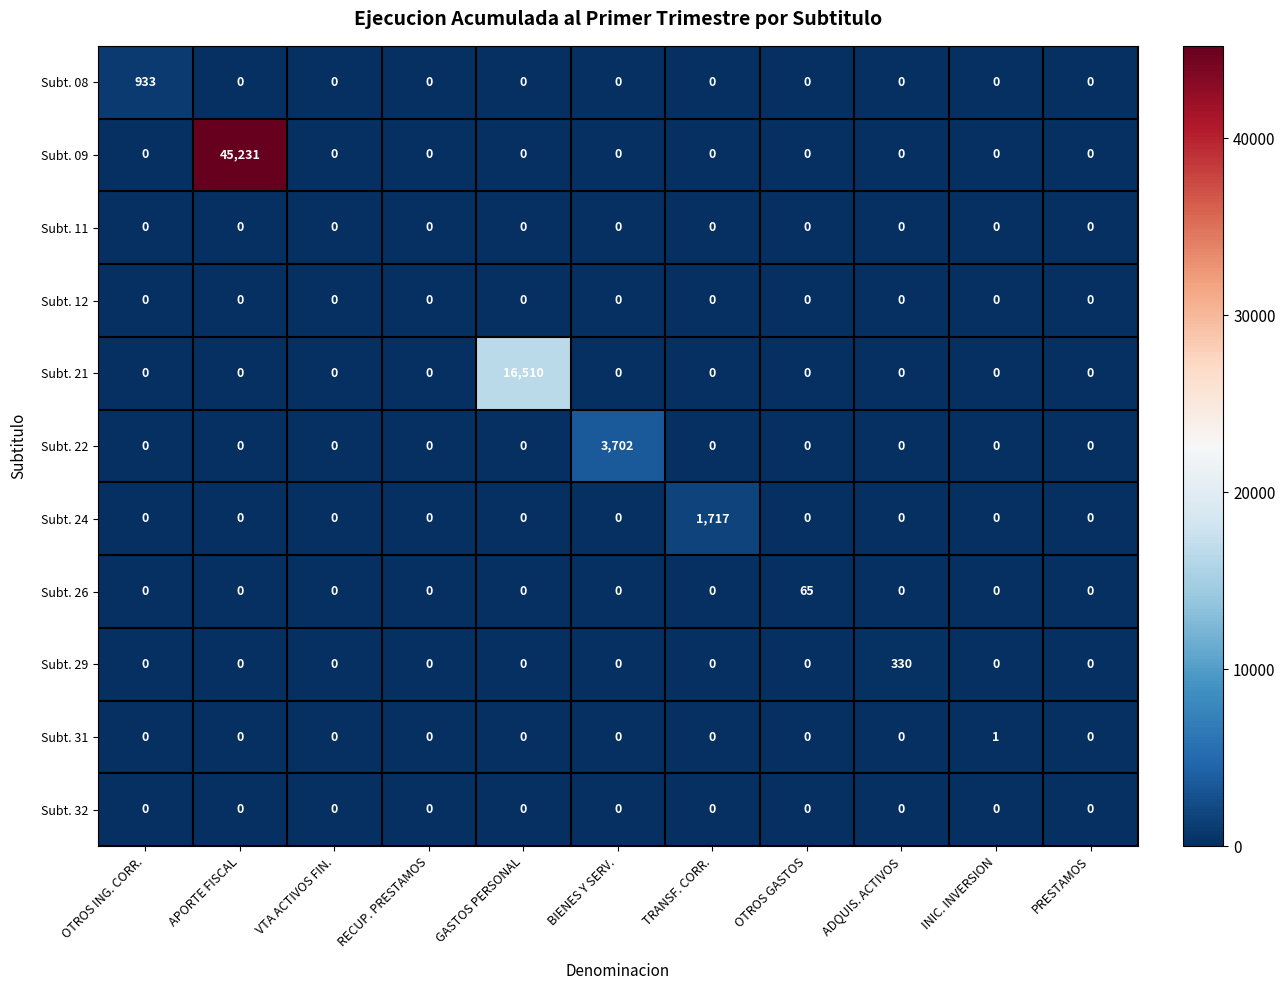

The Subt. 29 series shows 101 at OTROS ING. CORR.. True or false?

False